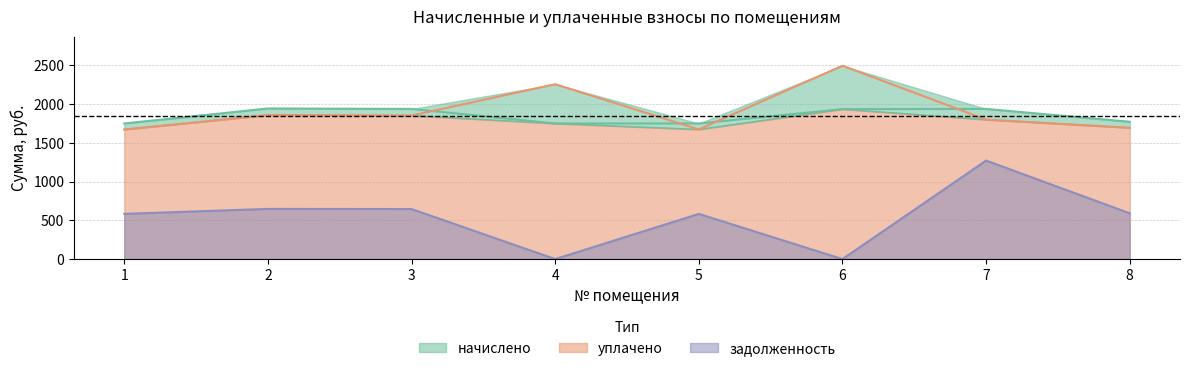

What is the lowest value of the начислено series?

1750.3